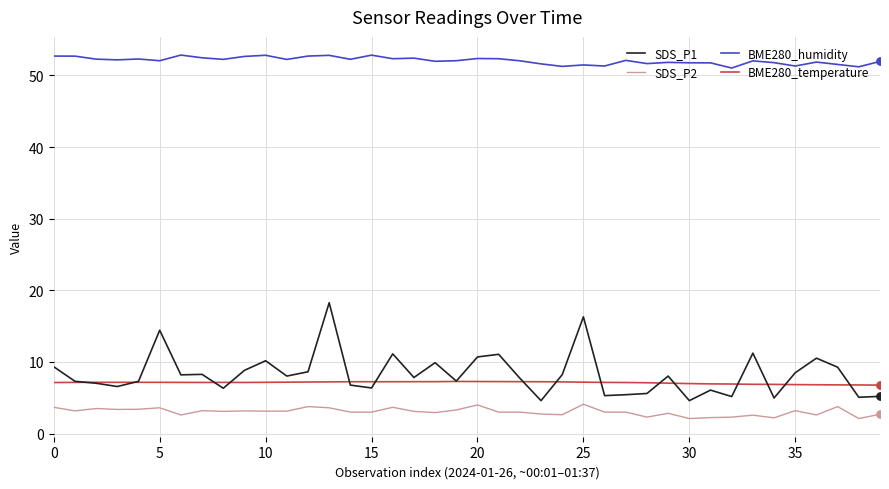

Which series has the widest spread of values?

SDS_P1